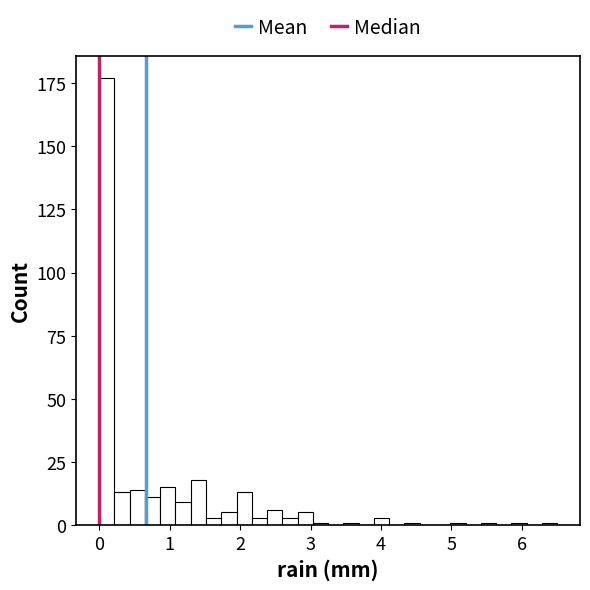

Read against the x-axis, roughly where is the centre of the tallest bar?

0.1